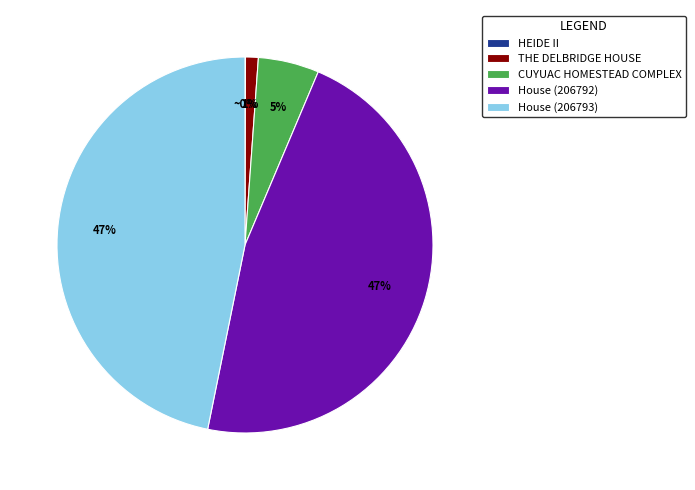

To the nearest percent, what percentage of the pie is House (206792)?

47%